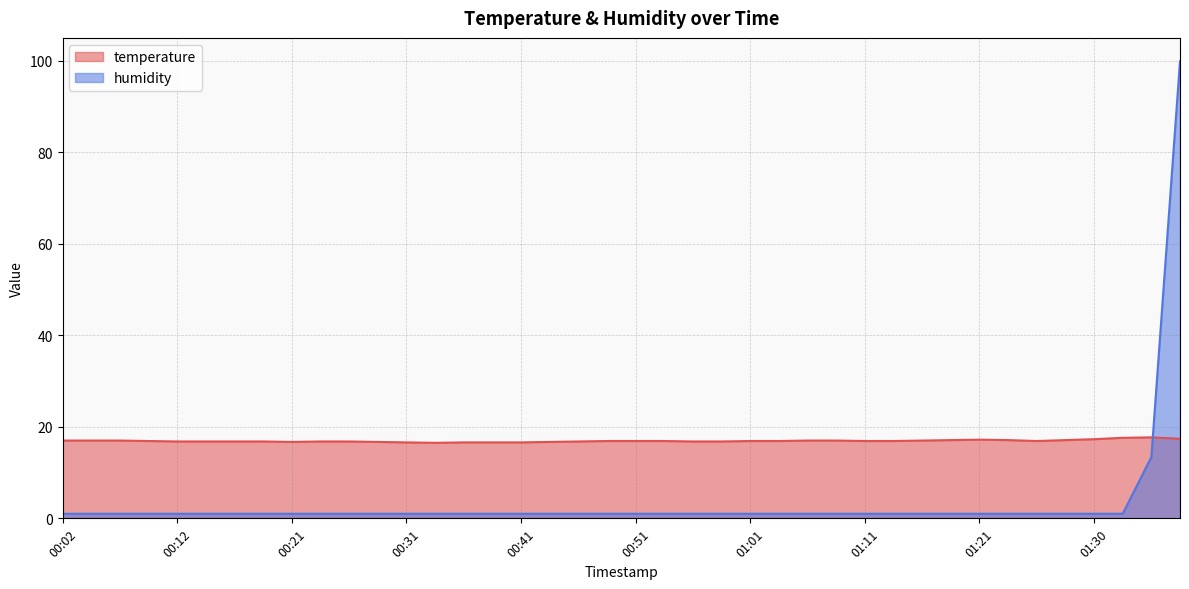

At which category does temperature reach its first local peak?

01:21